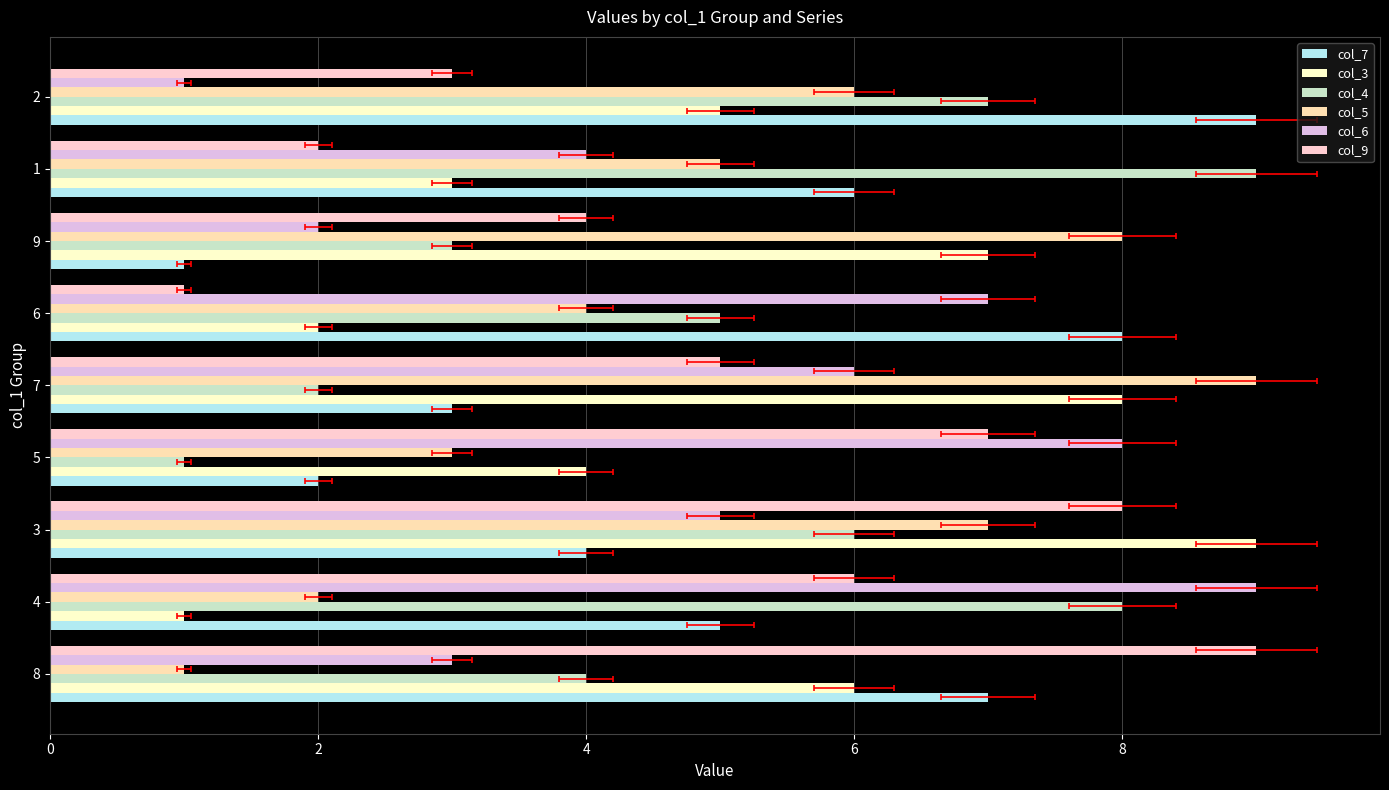

What is the maximum value shown in the chart?

9